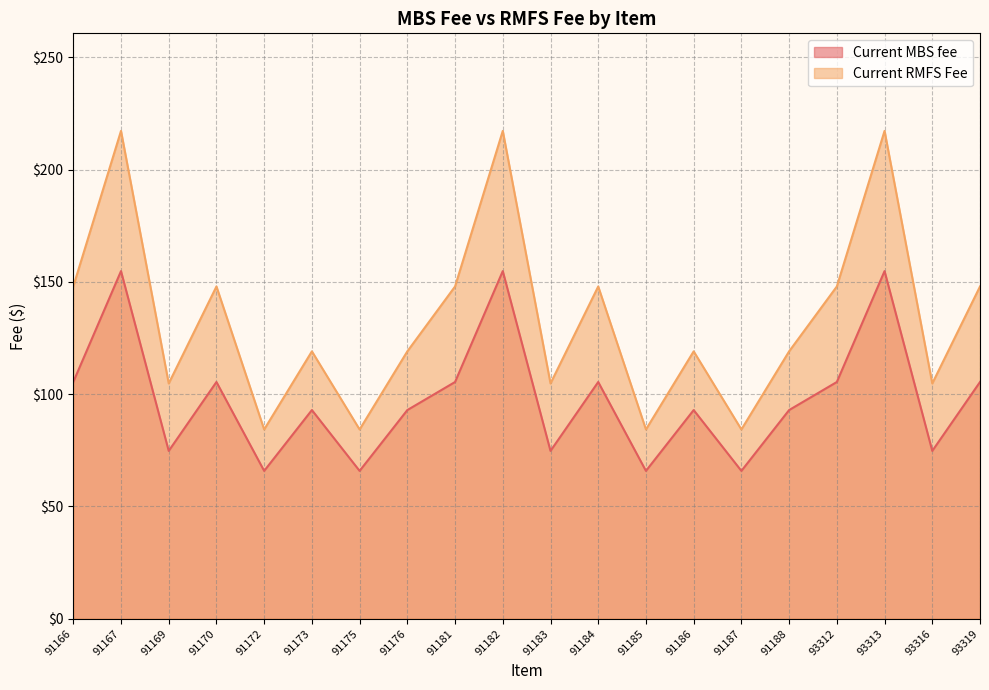

Reading left to right, list all the values displayed in this chart.

Current MBS fee: 91166=105.5	91167=154.8	91169=74.8	91170=105.5	91172=65.8	91173=93.0	91175=65.8	91176=93.0	91181=105.5	91182=154.8	91183=74.8	91184=105.5	91185=65.8	91186=93.0	91187=65.8	91188=93.0	93312=105.5	93313=154.8	93316=74.8	93319=105.5
Current RMFS Fee: 91166=148.0	91167=217.3	91169=104.8	91170=148.0	91172=84.3	91173=119.1	91175=84.3	91176=119.1	91181=148.0	91182=217.3	91183=104.8	91184=148.0	91185=84.3	91186=119.1	91187=84.3	91188=119.1	93312=148.0	93313=217.3	93316=104.8	93319=148.0